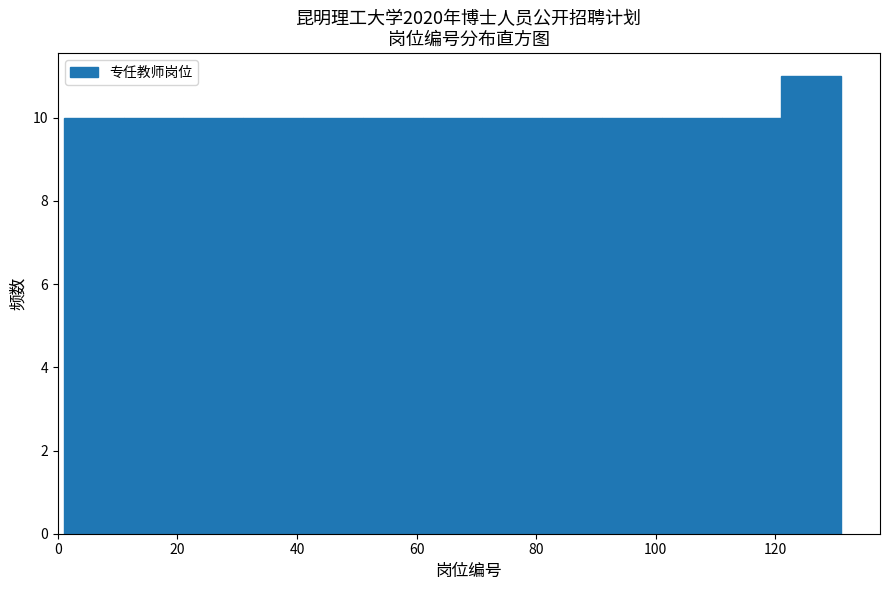

What is the height of the bar covering 31 to 41 on the x-axis? Neither the bar edges nor the heights are printed on the chart, so give them approximately, as read against the axes.

10